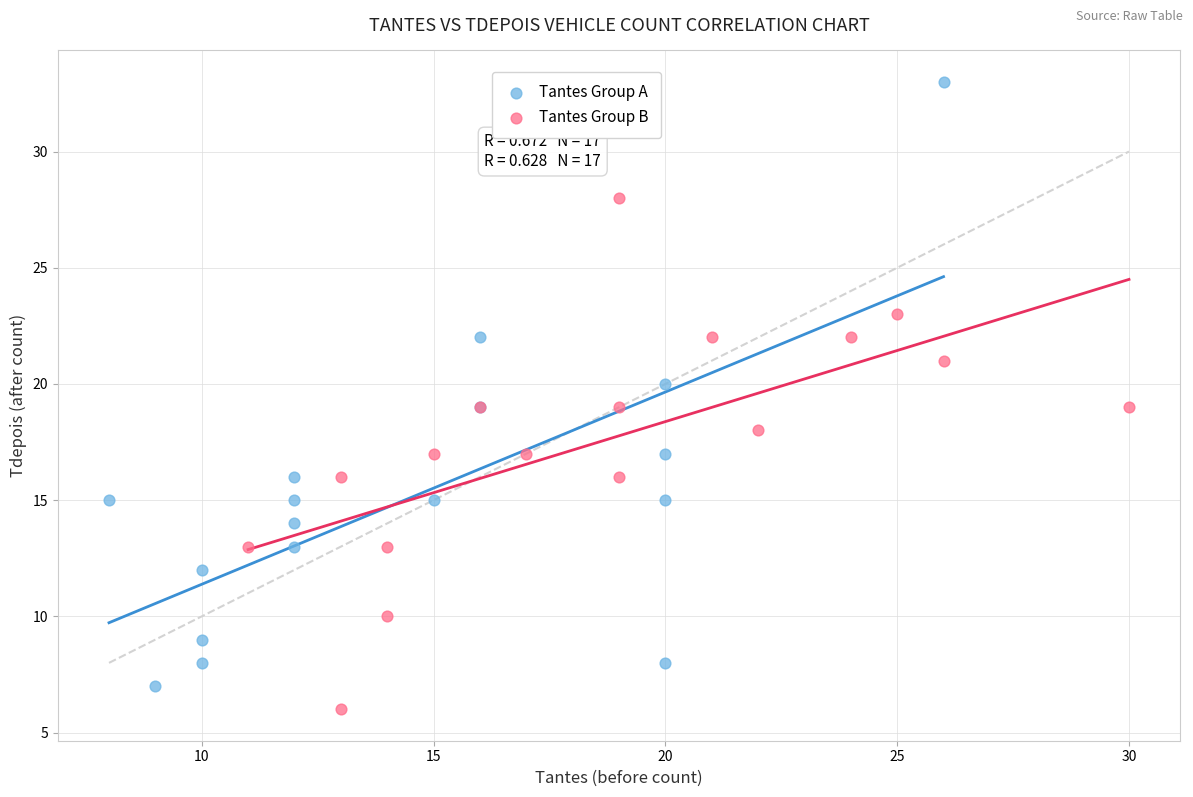

Which series has the largest Y range (max minus min)?

Tantes Group A